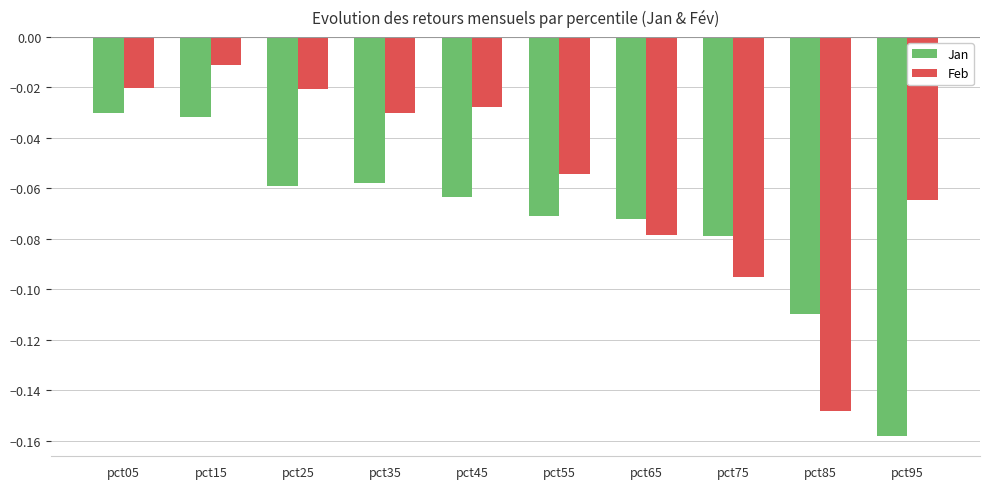

Which category has the lowest value across all series?

pct95